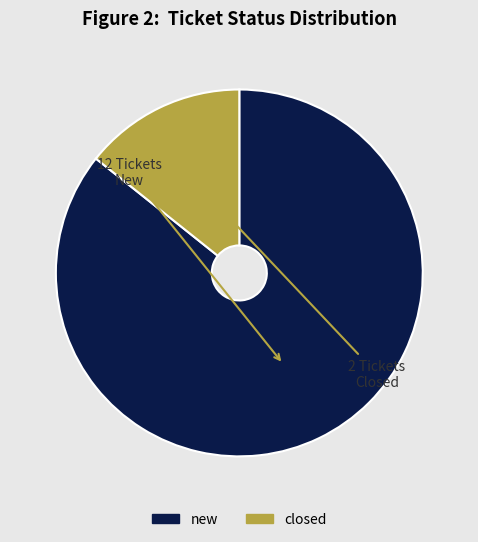

What is the largest slice in the pie chart?

new